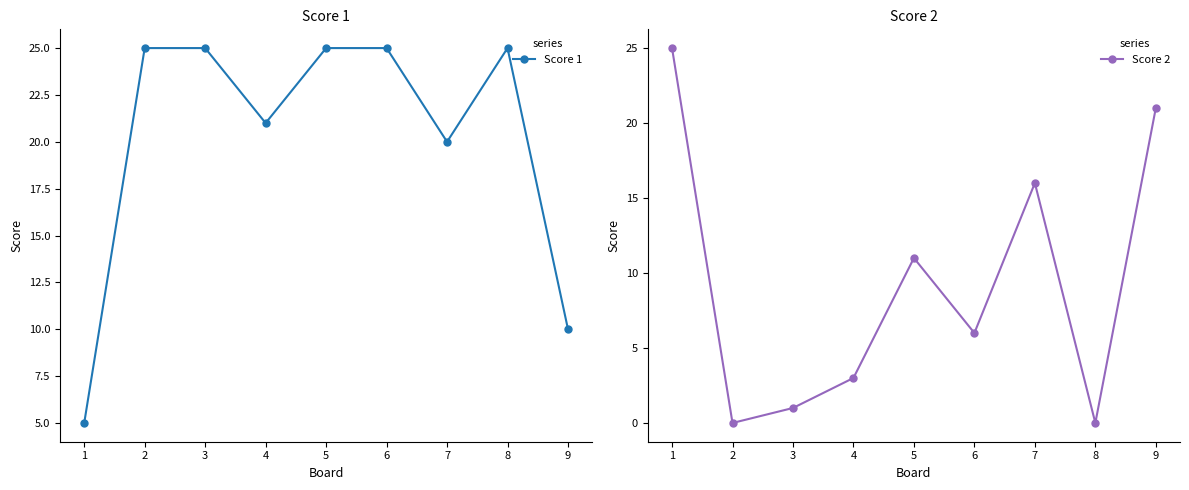

What is the maximum value shown in the chart?

25